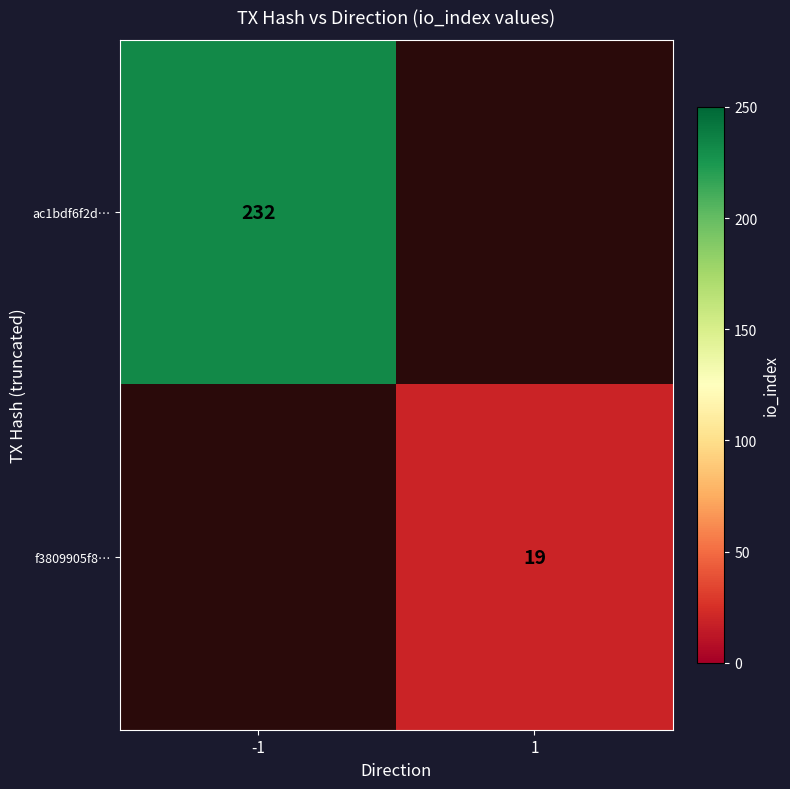

Is it true that ac1bdf6f2d… equals 232 at -1?

True